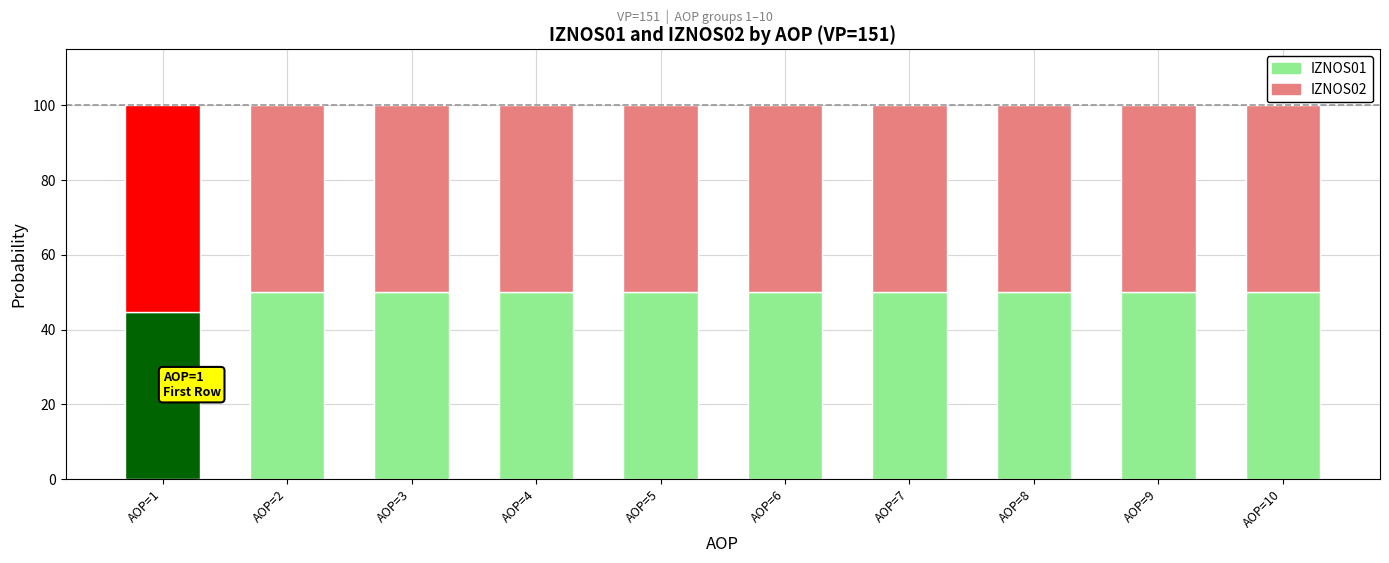

At how many categories does at least one series exceed 49?

10